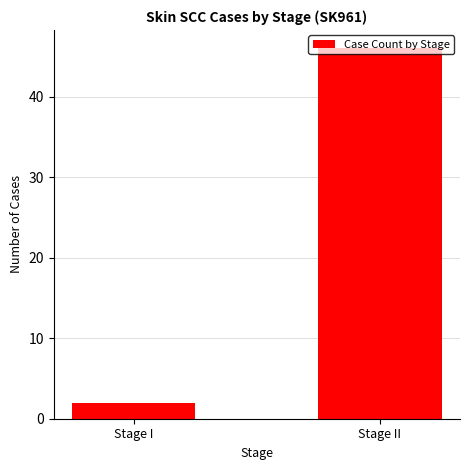

Reading left to right, transcribe all the data shown in this chart.

Stage I=2	Stage II=46